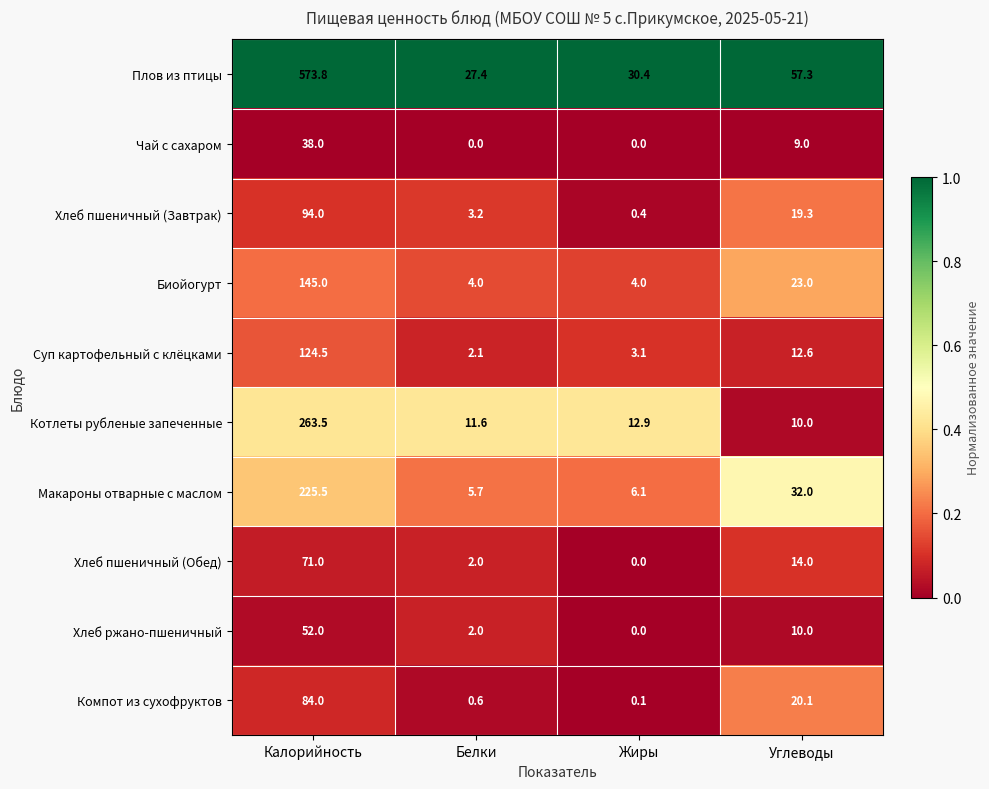

Where does the Суп картофельный с клёцками series first go above 12?

Калорийность